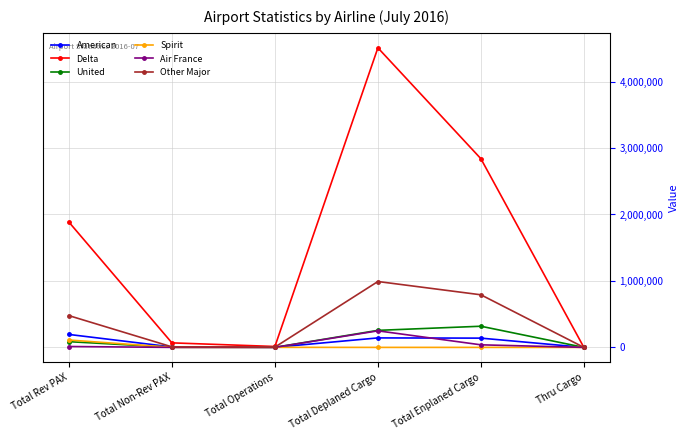

How many categories are shown in the chart?

6